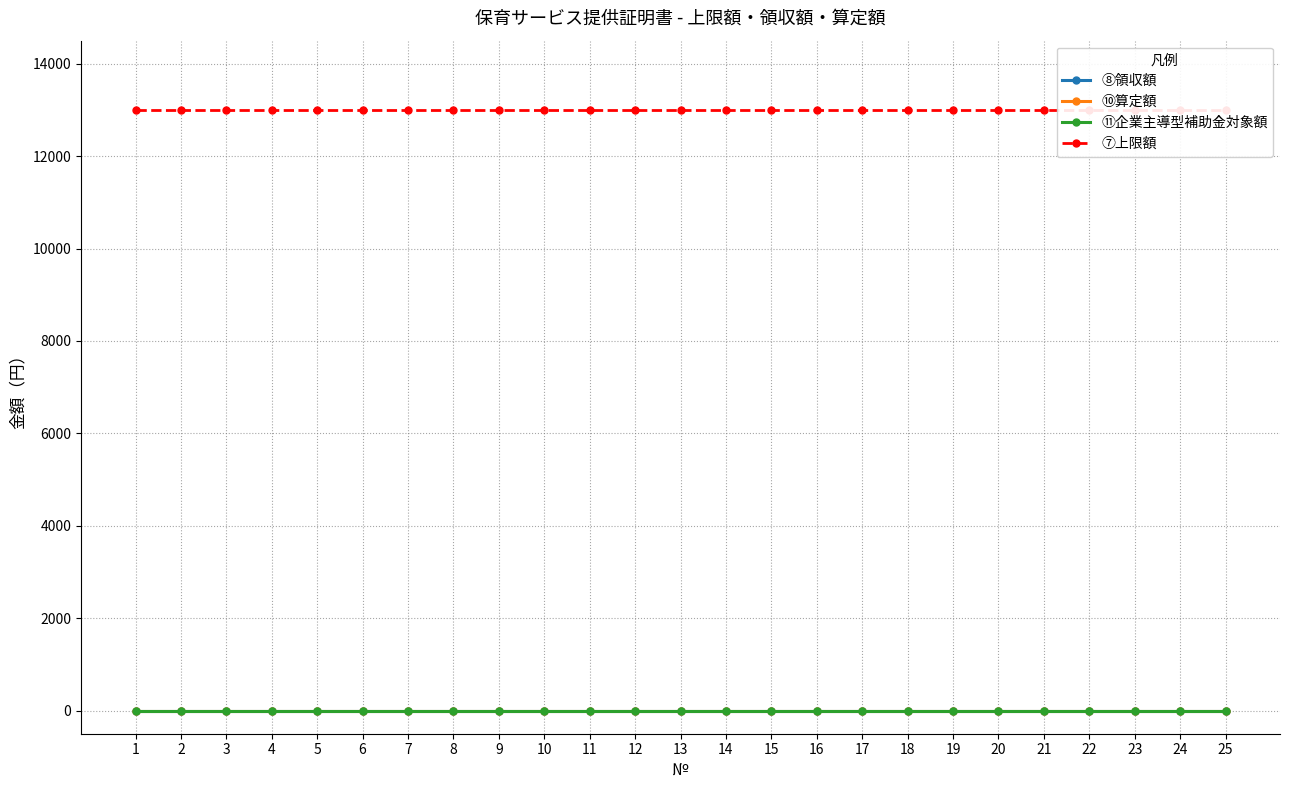

The ⑪企業主導型補助金対象額 series shows 0 at 20. True or false?

True